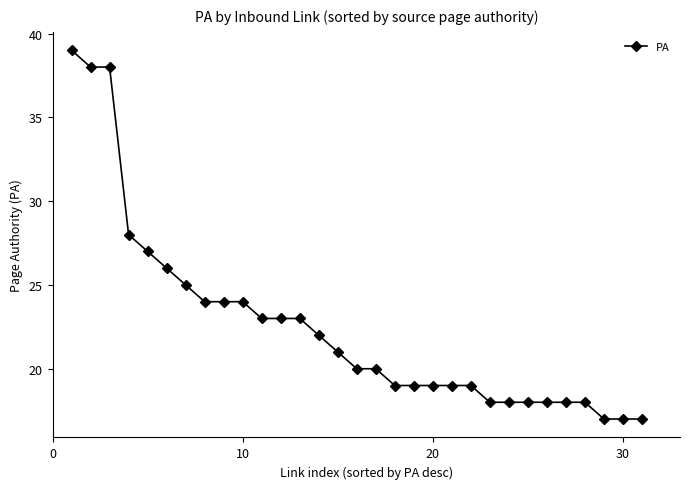

What is the value of the 31st point from the left?

17